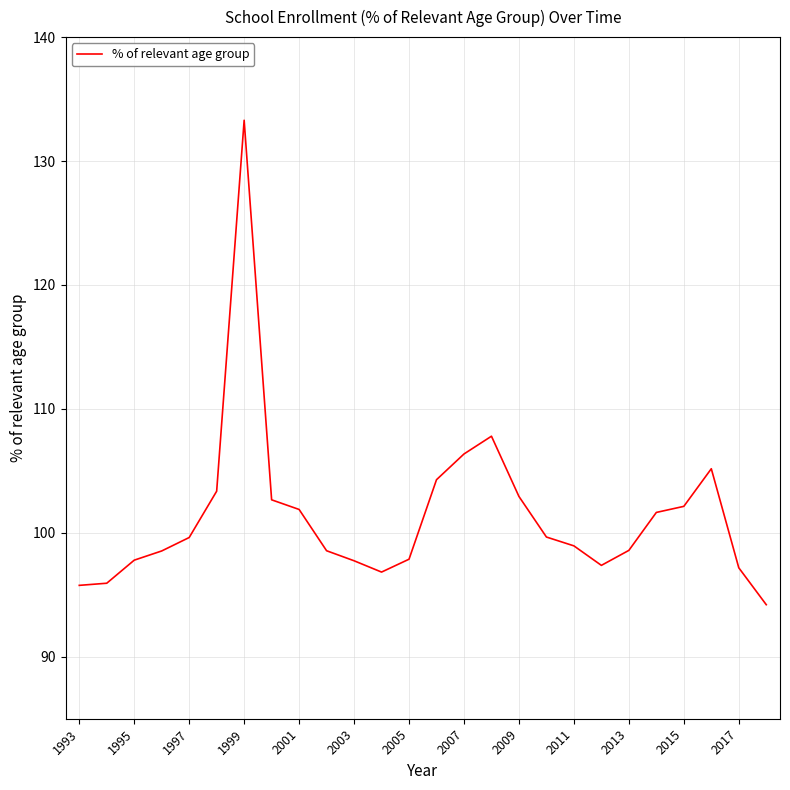

What is the difference between the maximum and minimum values?

39.1